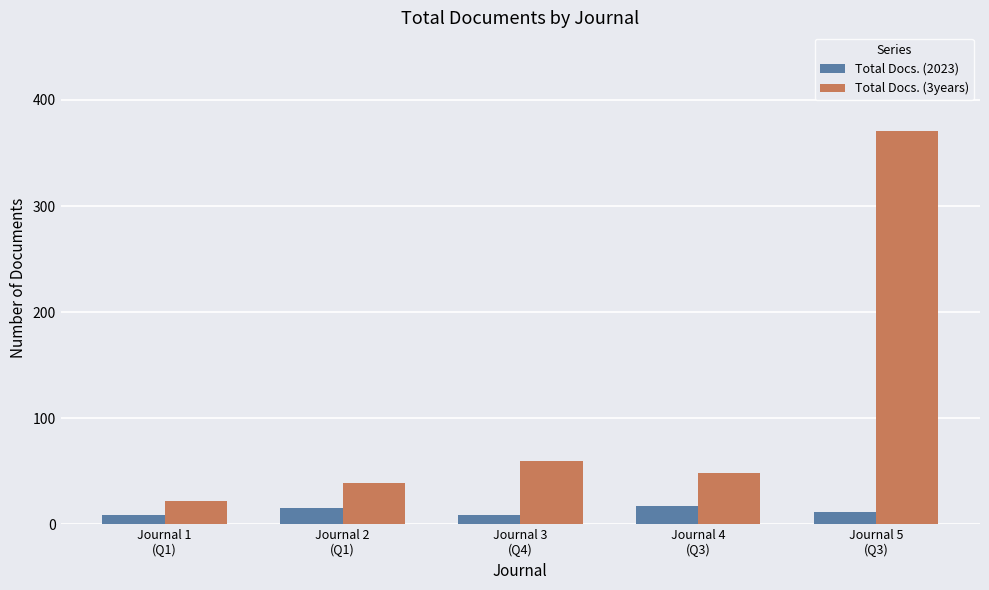

What is the approximate value of Total Docs. (3years) at Journal 2
(Q1)?

39